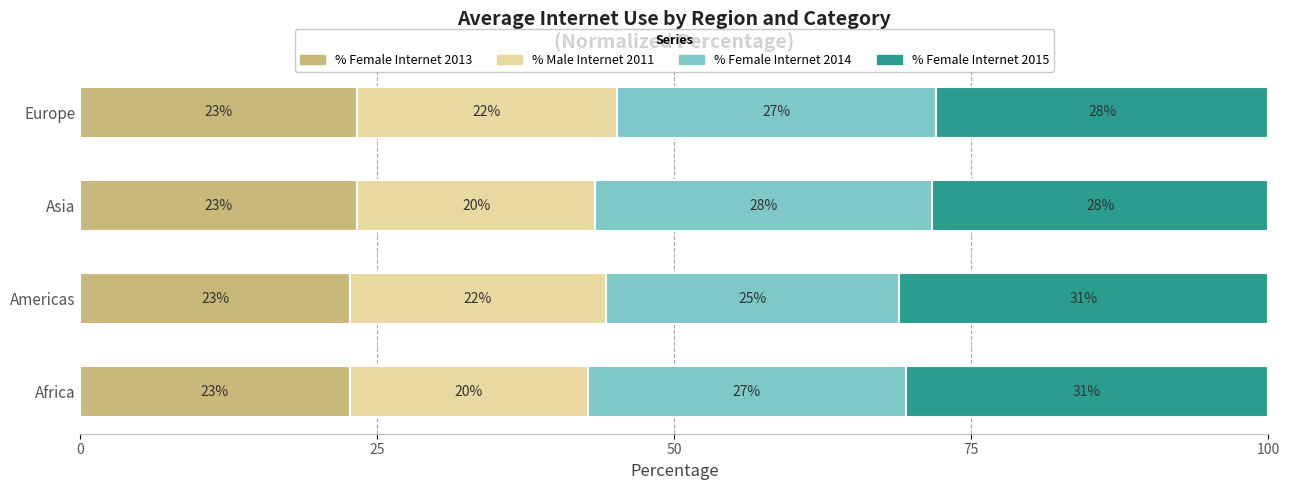

What are all the series names shown in the legend?

% Female Internet 2013, % Male Internet 2011, % Female Internet 2014, % Female Internet 2015